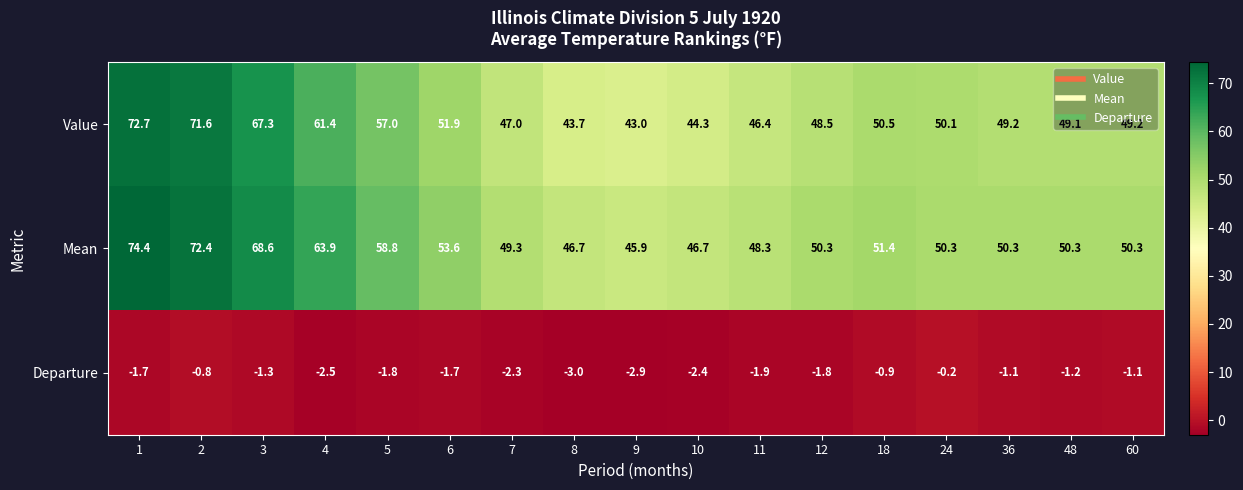

Read the Mean value at 3.

68.6